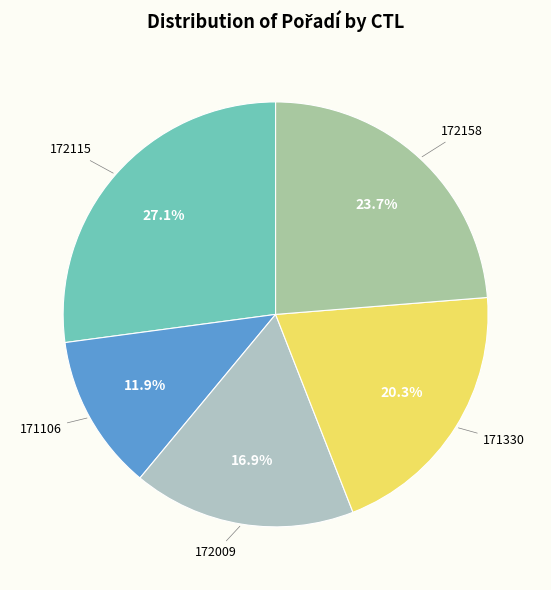

What is the largest slice in the pie chart?

172115